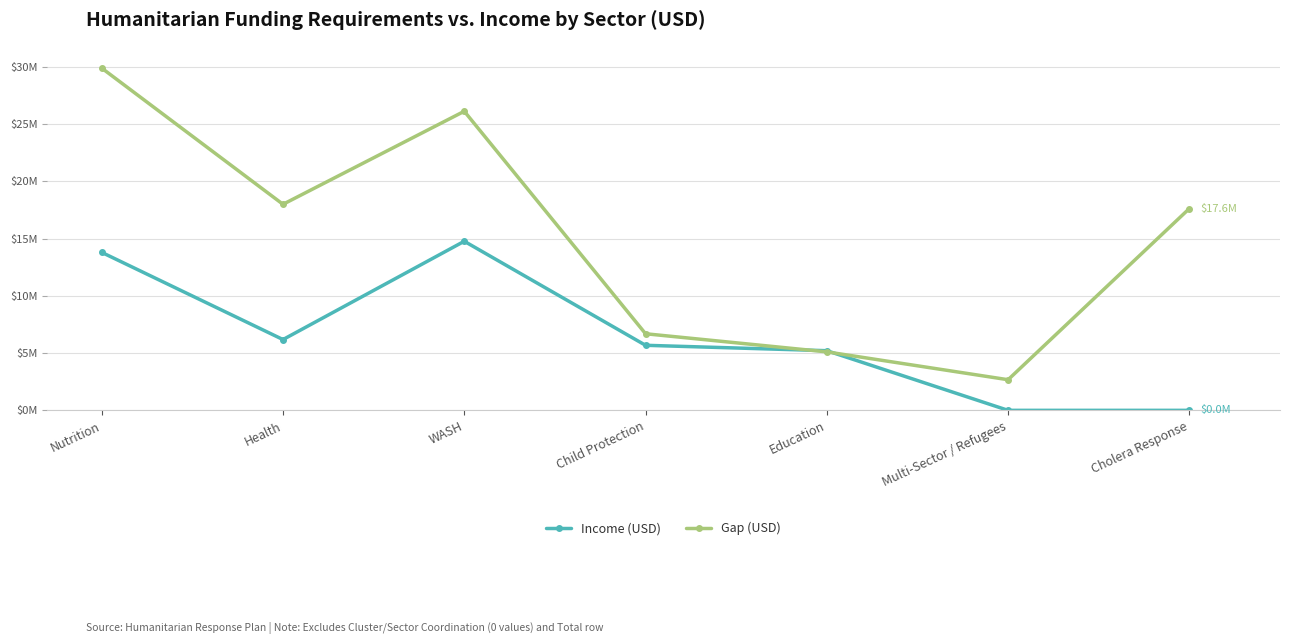

True or false: Gap (USD) has a value of 2675290 at Multi-Sector / Refugees.

True